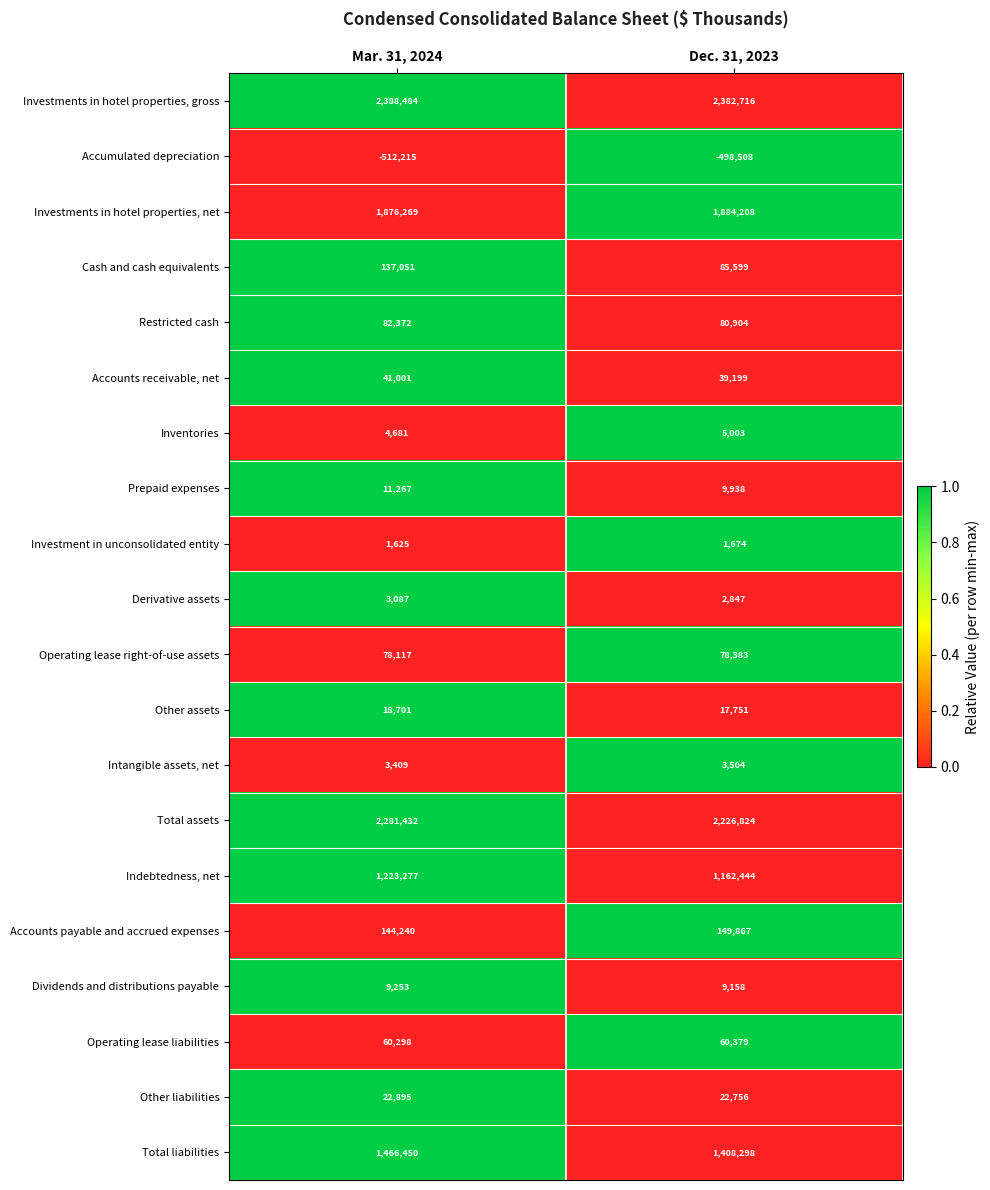

Is it true that Investment in unconsolidated entity equals 1674 at Dec. 31, 2023?

True